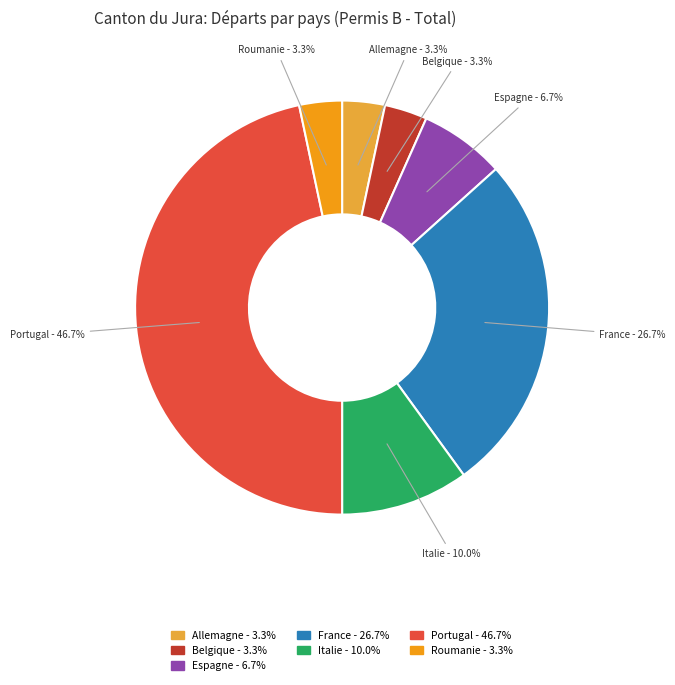

What percentage is the Italie slice, to the nearest percent?

10%